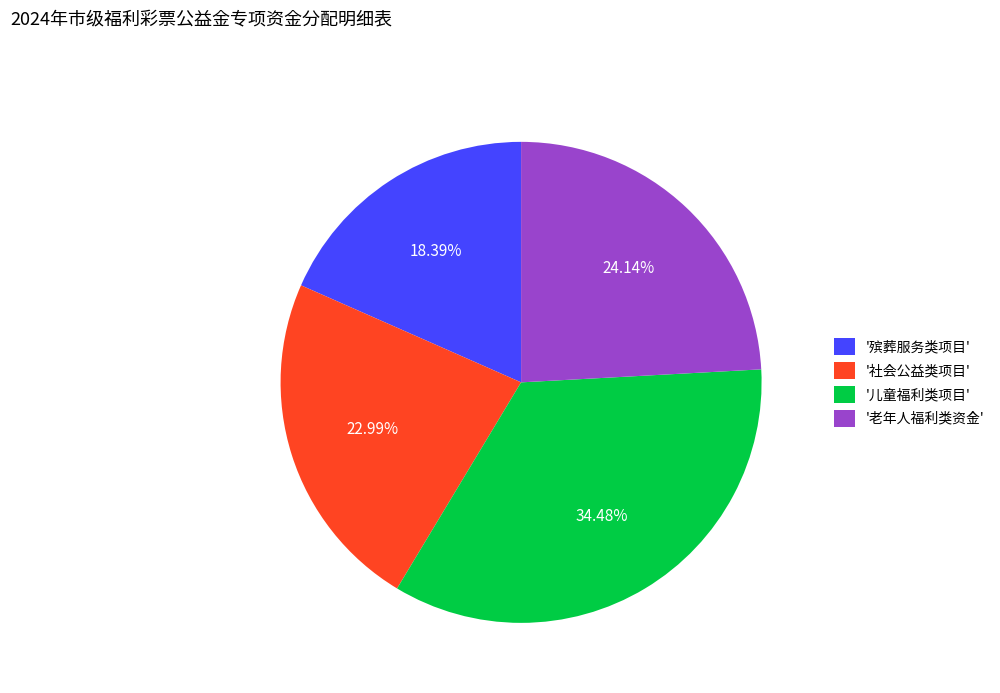

Does '社会公益类项目' represent more than half of the total?

No